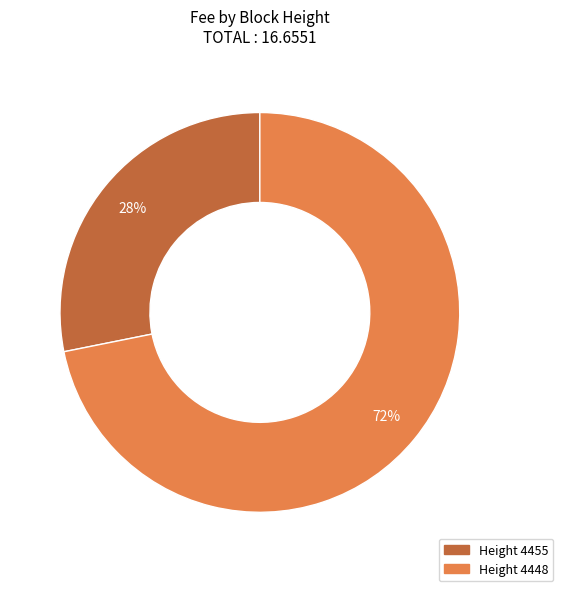

To the nearest percent, what is the average slice percentage?

50%